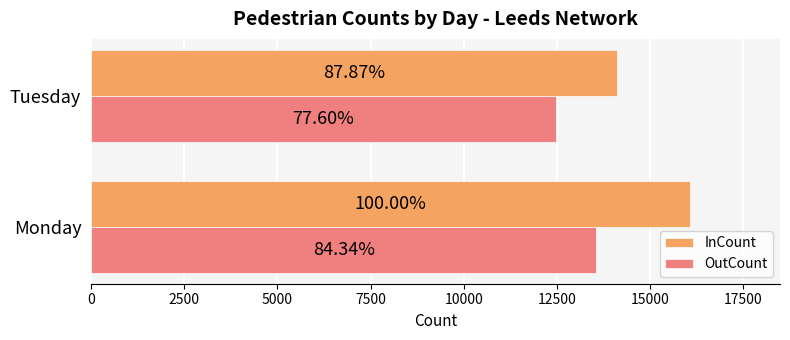

Reading left to right, transcribe all the data shown in this chart.

InCount: 16073	14123
OutCount: 13556	12472